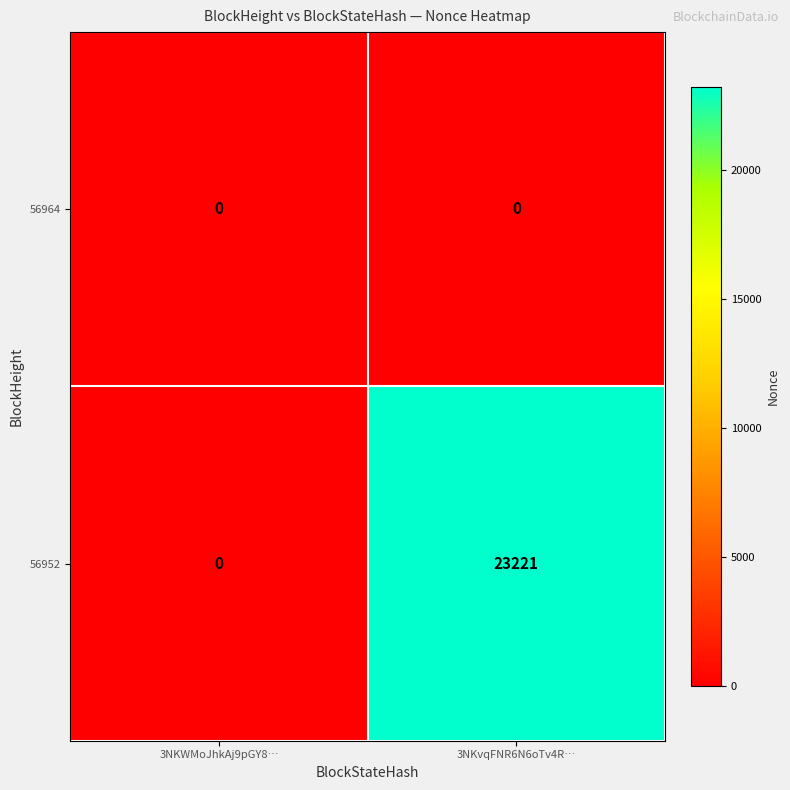

Which series has the largest range (max minus min)?

56952